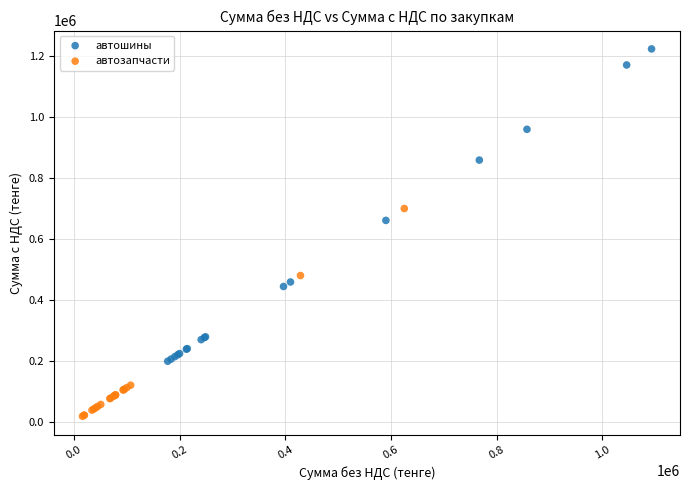

Which series reaches the minimum Y coordinate?

автозапчасти